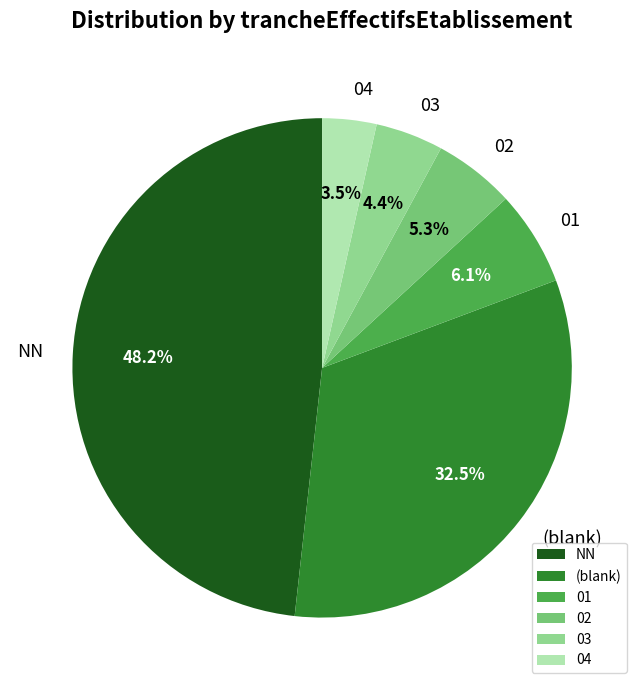

Which slice is the smallest?

04